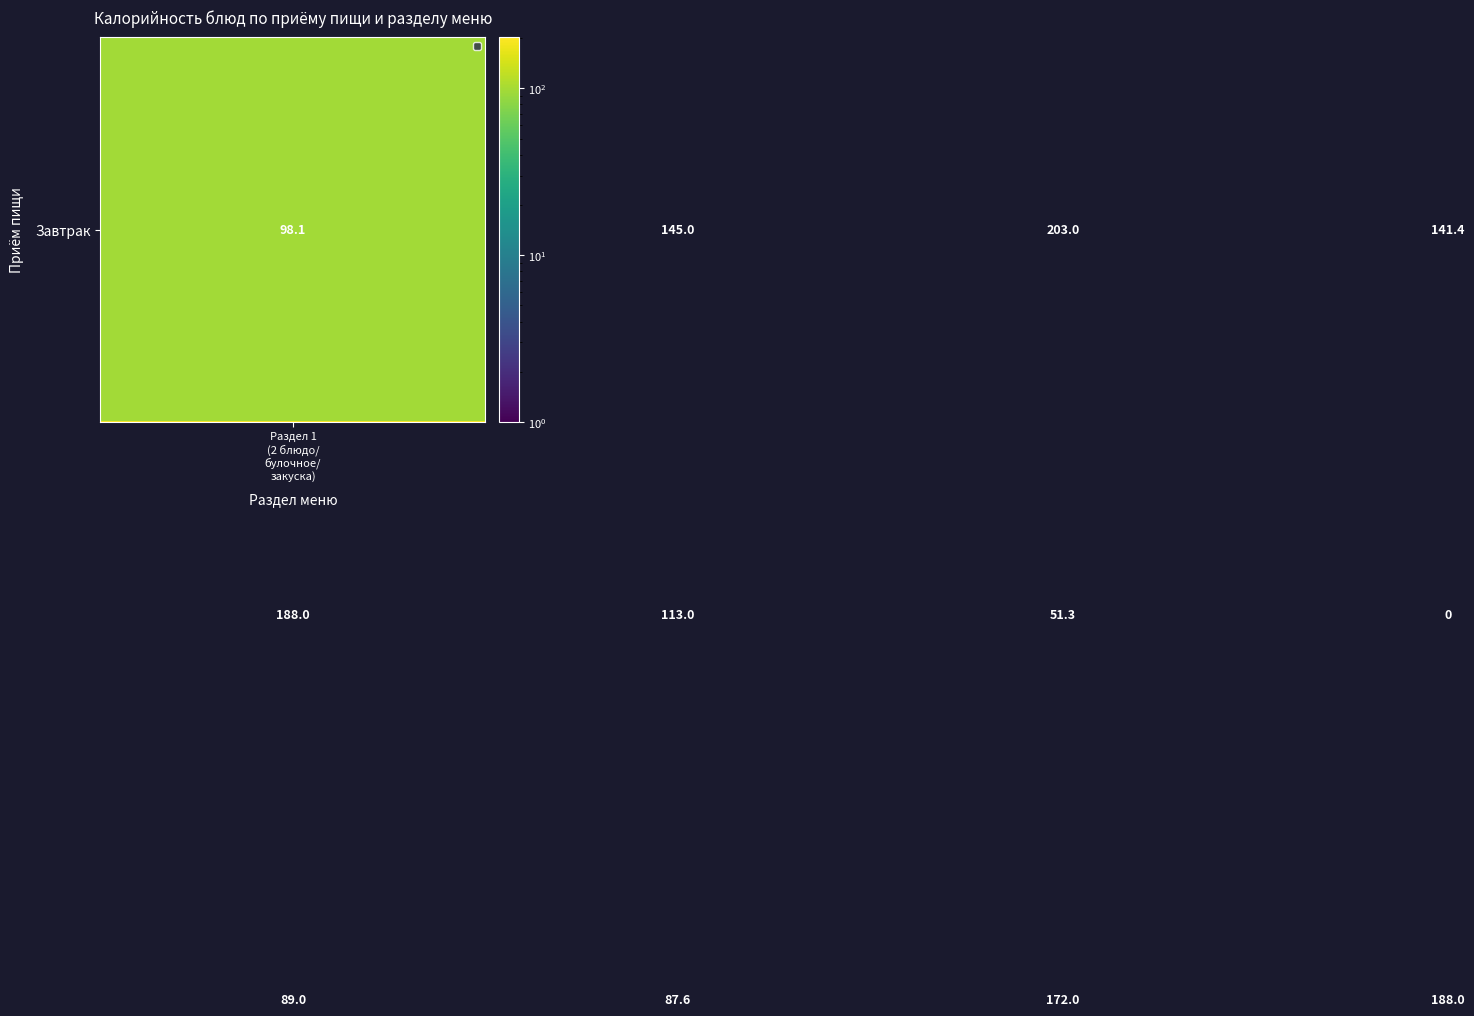

How many data points does each series have?

4